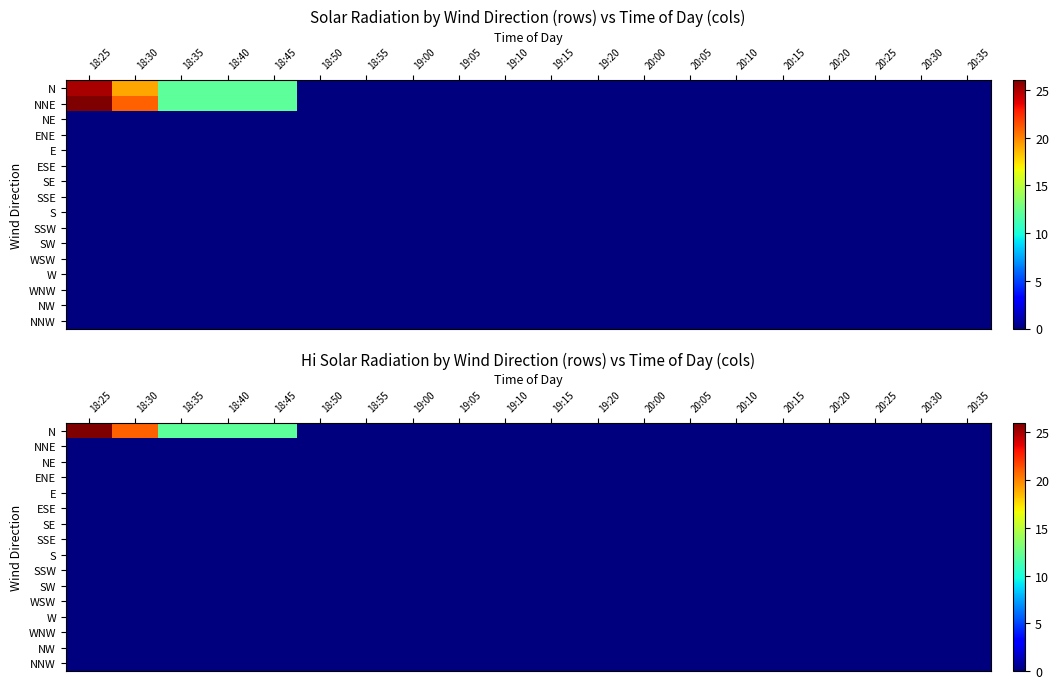

At which category is the sum across all series the highest?

18:25